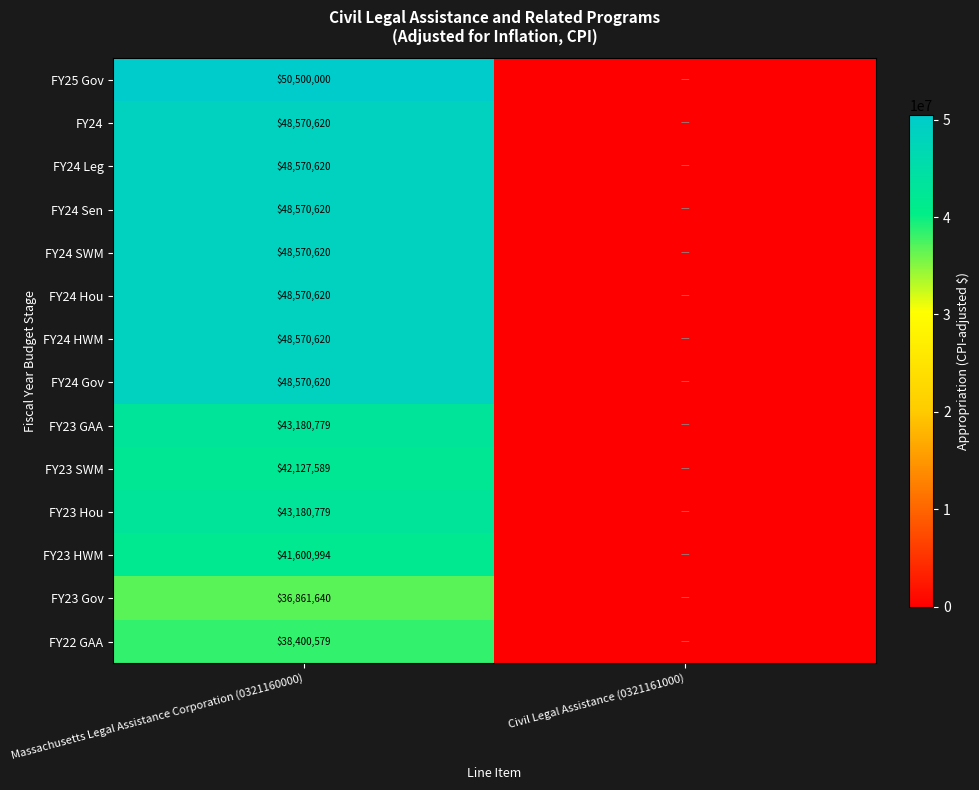

True or false: FY24 Hou has a value of 48570620 at Massachusetts Legal Assistance Corporation (0321160000).

True